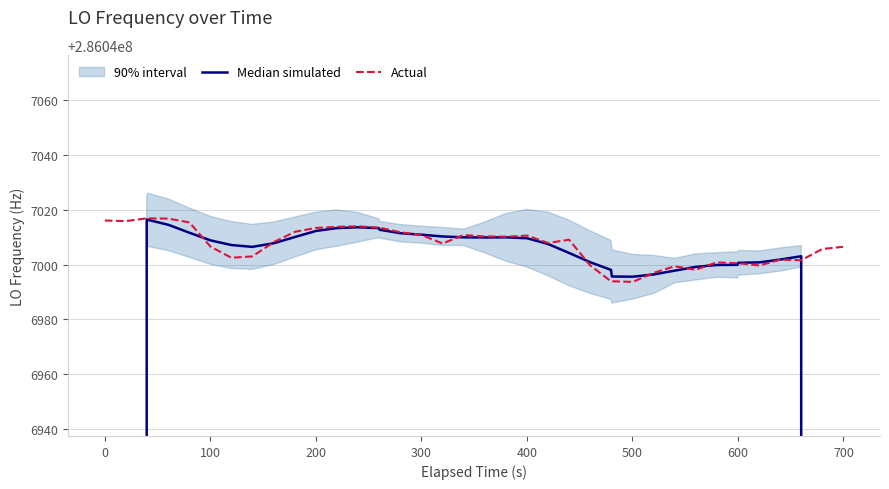

Which series has the largest total across all categories?

Actual